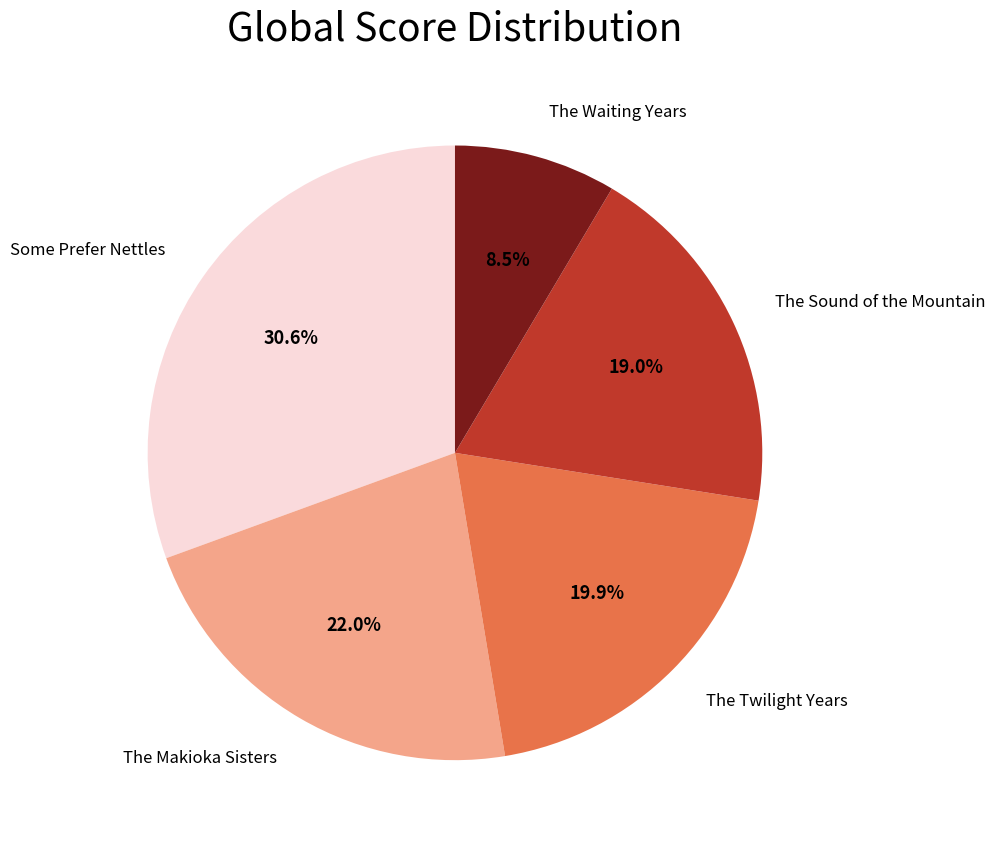

Is there a majority slice in this chart?

No